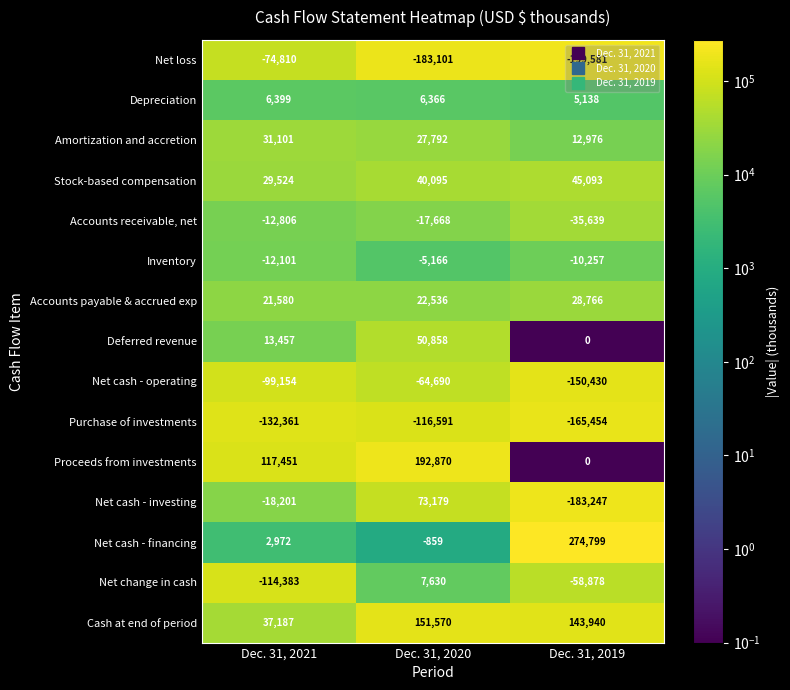

Which series changed the most between Dec. 31, 2021 and Dec. 31, 2019?

Net cash - financing